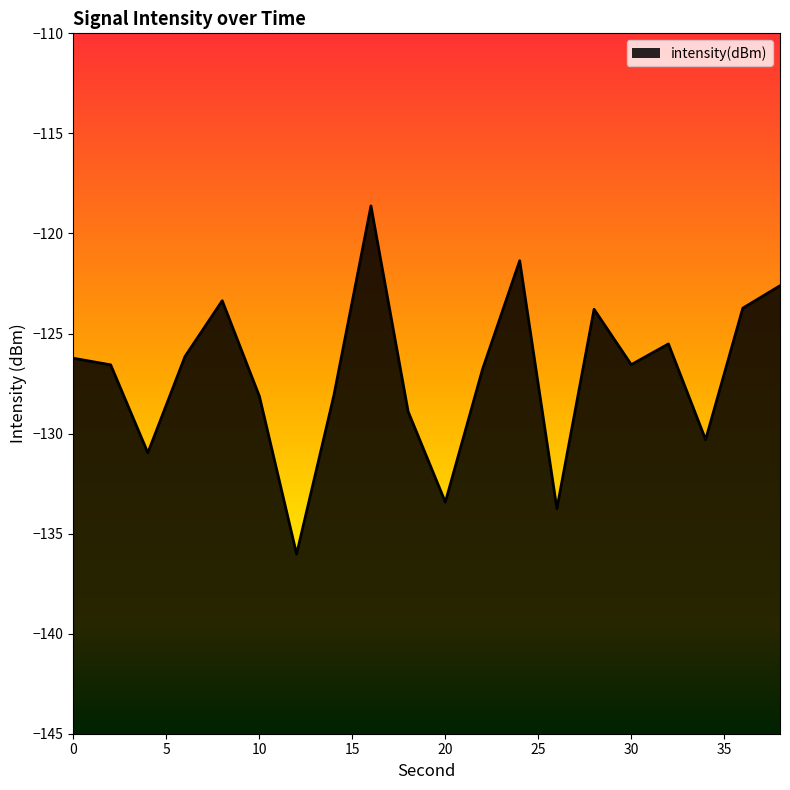

List the labels in order of value, smallest first.

12, 26, 20, 4, 34, 18, 10, 14, 22, 2, 30, 0, 6, 32, 28, 36, 8, 38, 24, 16